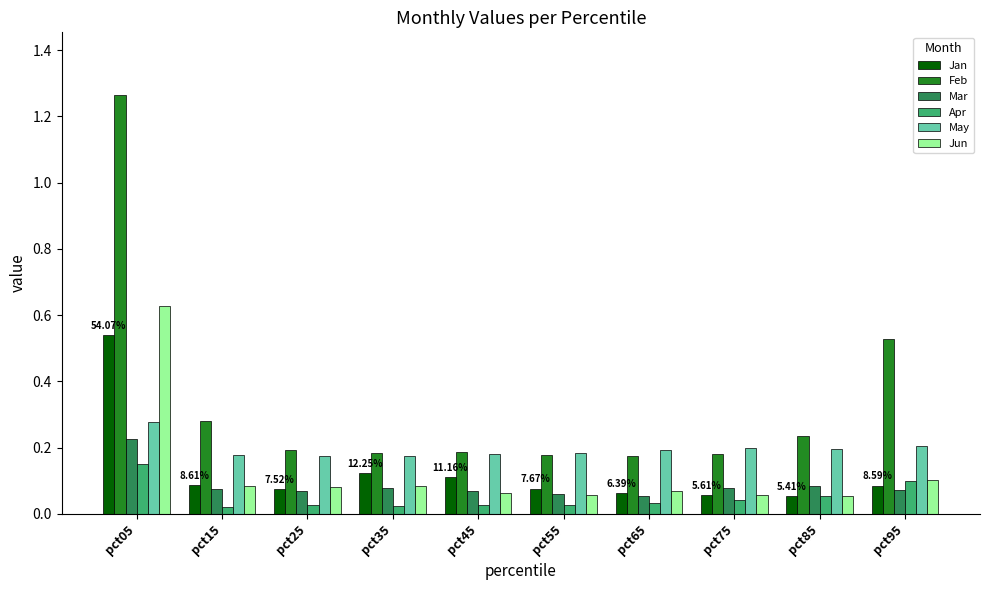

What is the difference between the second highest and minimum values in the Feb series?

0.4